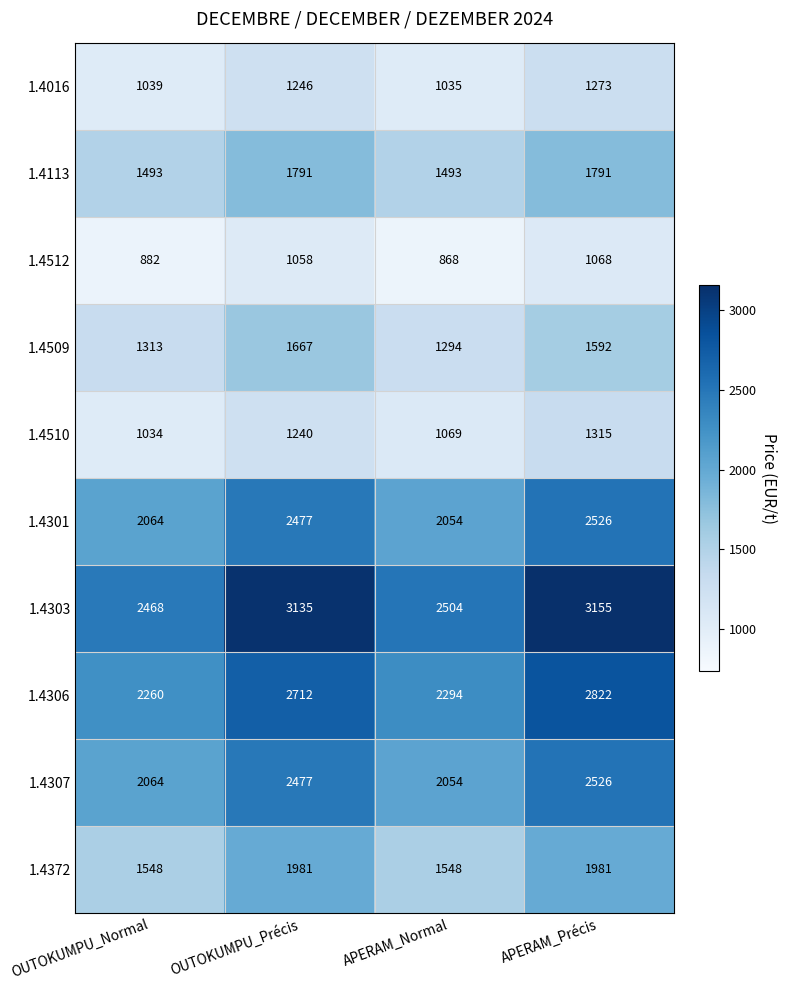

Count the 1.4372 values in the range 1548 to 1981.

4